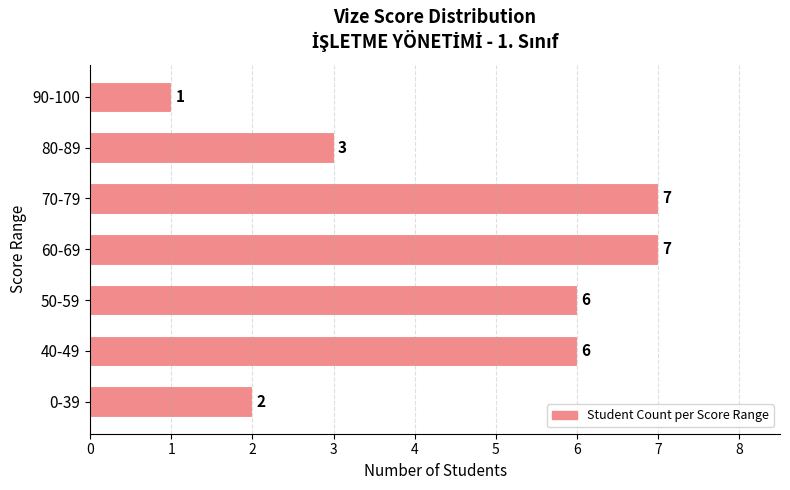

Read the value at 70-79.

7